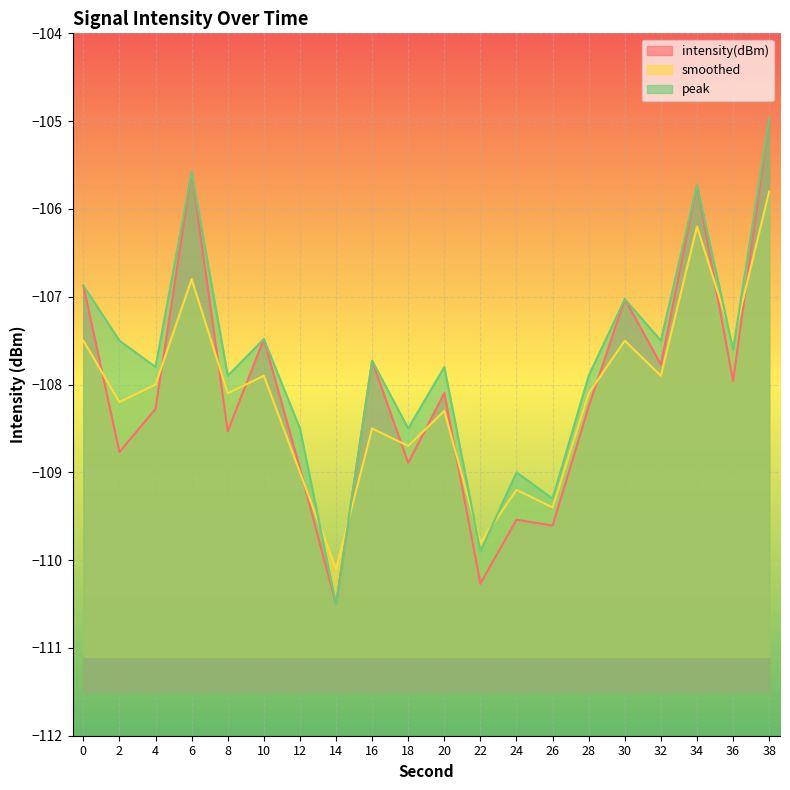

Where do smoothed and intensity(dBm) first cross each other?

0 and 2